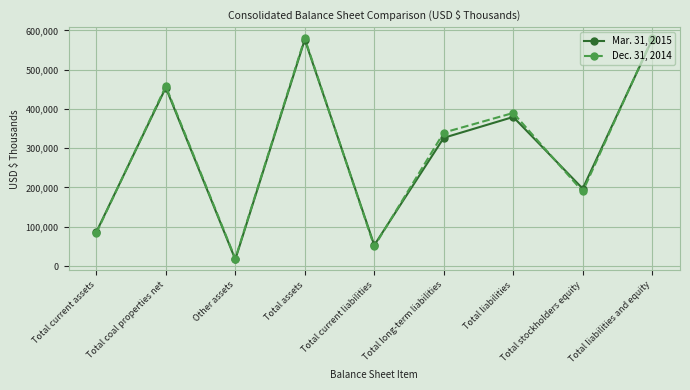

Reading left to right, what are all the values shown in this chart?

Mar. 31, 2015: 86524	454299	16819	576536	53092	326438	379530	197006	576536
Dec. 31, 2014: 84409	457610	18849	579585	49980	339730	389710	189875	579585